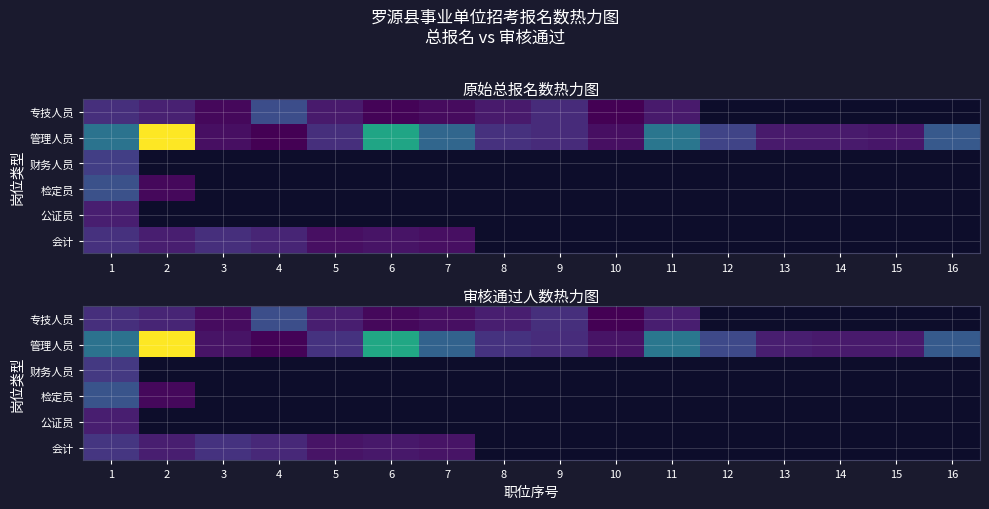

Which category has the highest value across all series?

2